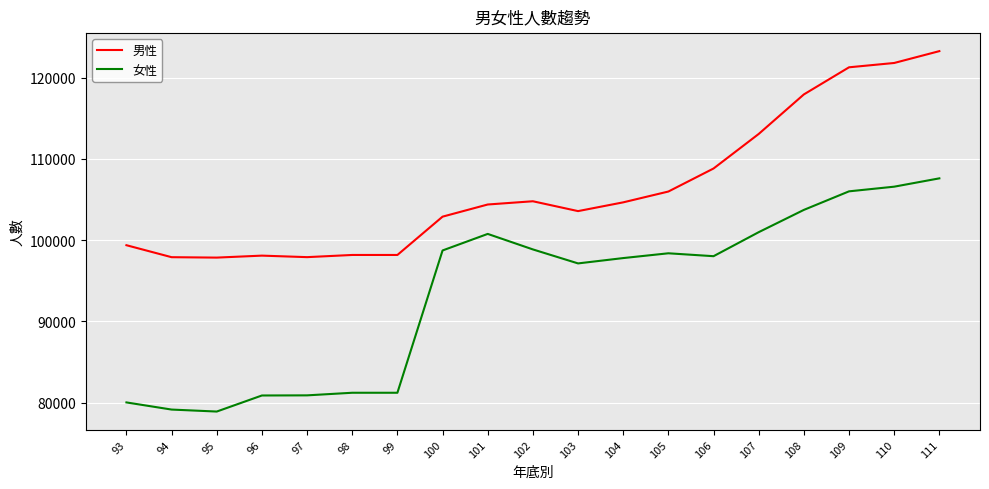

True or false: 男性 has a value of 39450 at 110.

False